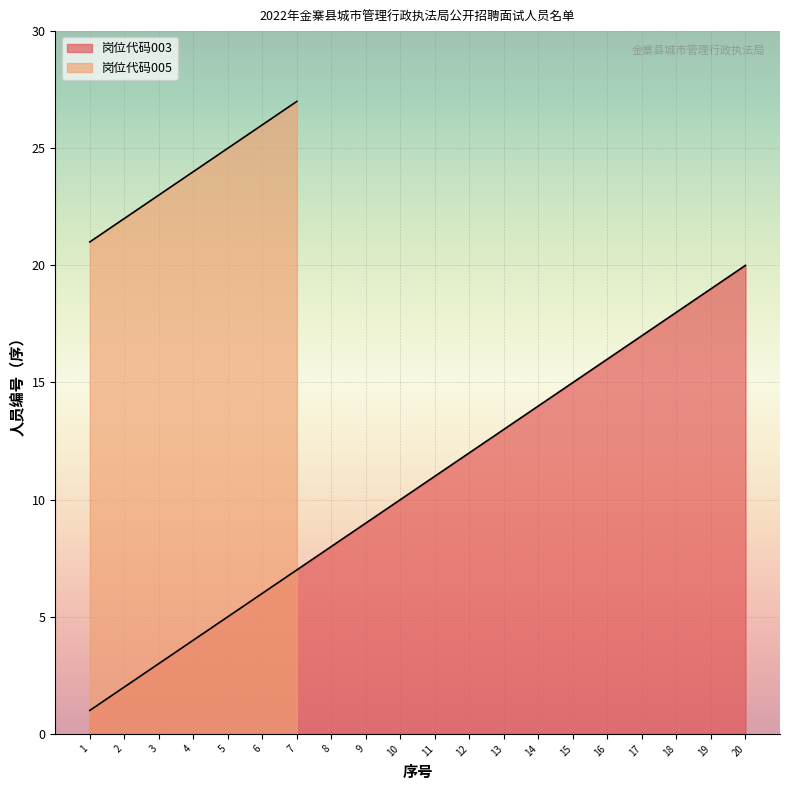

Reading left to right, list all the values displayed in this chart.

1=1	2=2	3=3	4=4	5=5	6=6	7=7	8=8	9=9	10=10	11=11	12=12	13=13	14=14	15=15	16=16	17=17	18=18	19=19	20=20